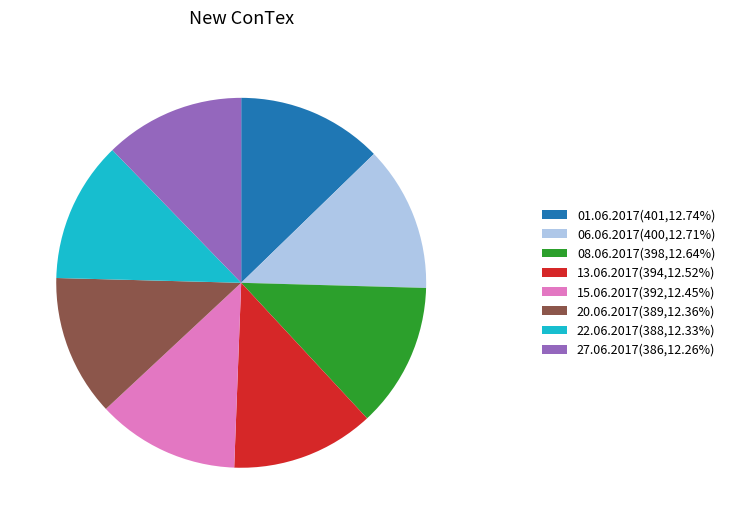

Does any single category account for the majority?

No